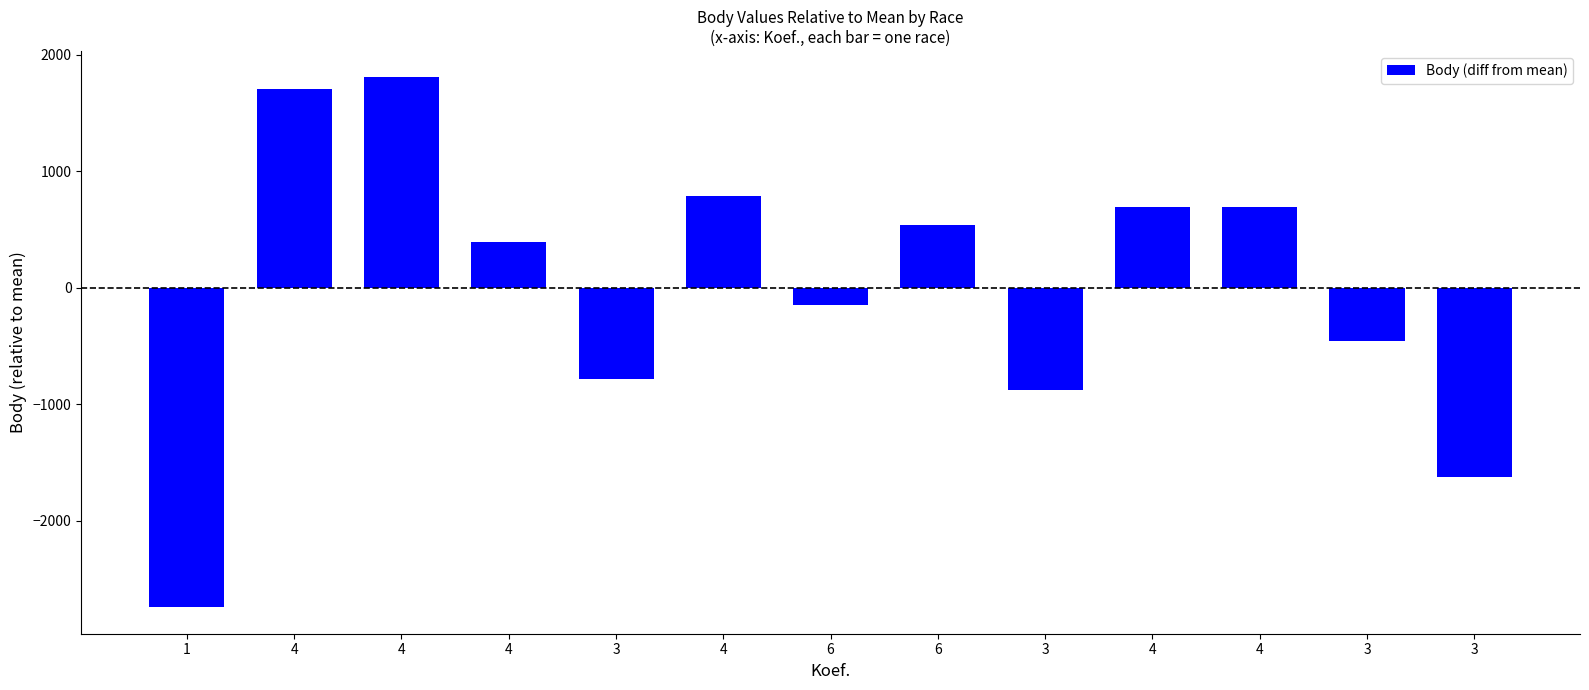

At which category does the chart reach its peak across all series?

4